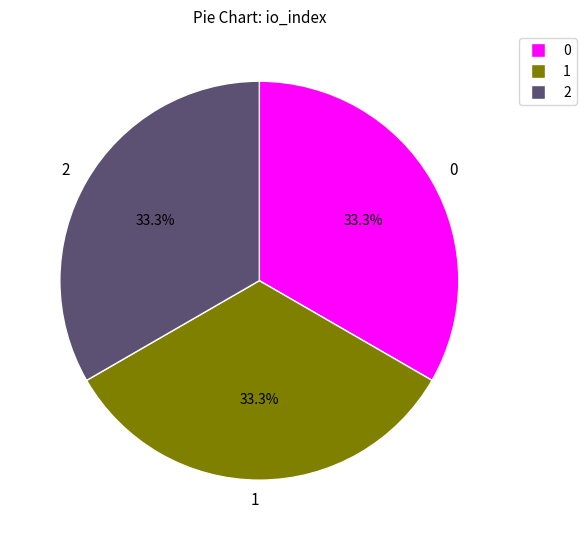

Is there any slice that represents more than half of the pie?

No